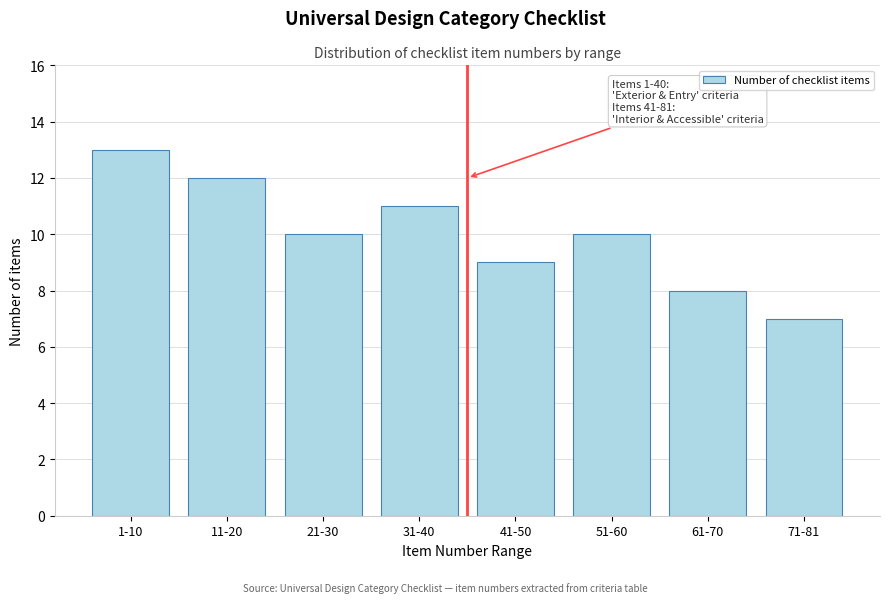

Reading right to left, list all the values displayed in this chart.

71-81=7	61-70=8	51-60=10	41-50=9	31-40=11	21-30=10	11-20=12	1-10=13